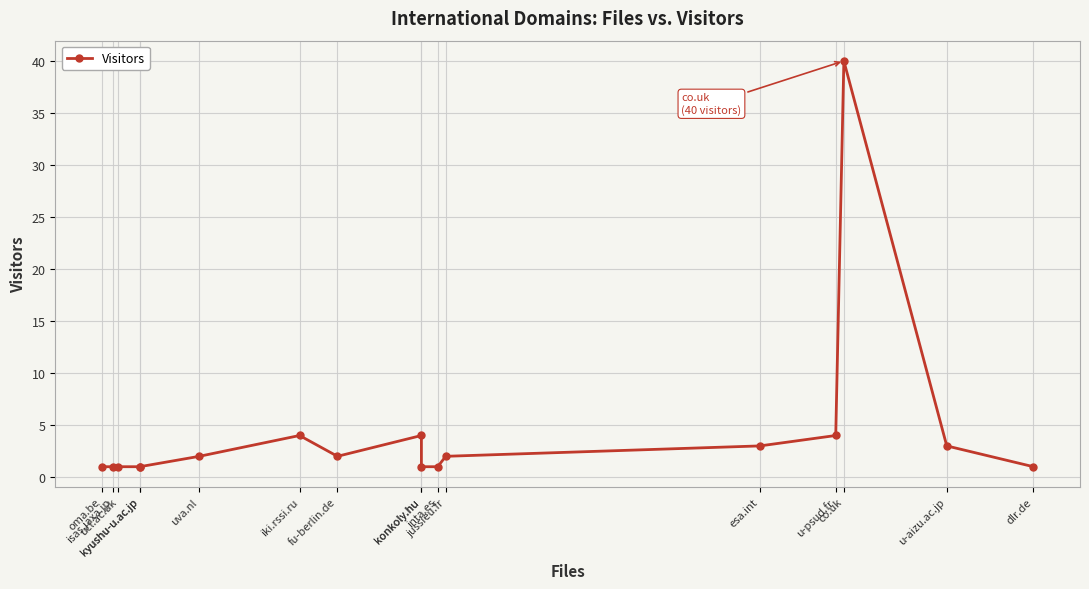

What is the label of the 1st point from the left?

oma.be